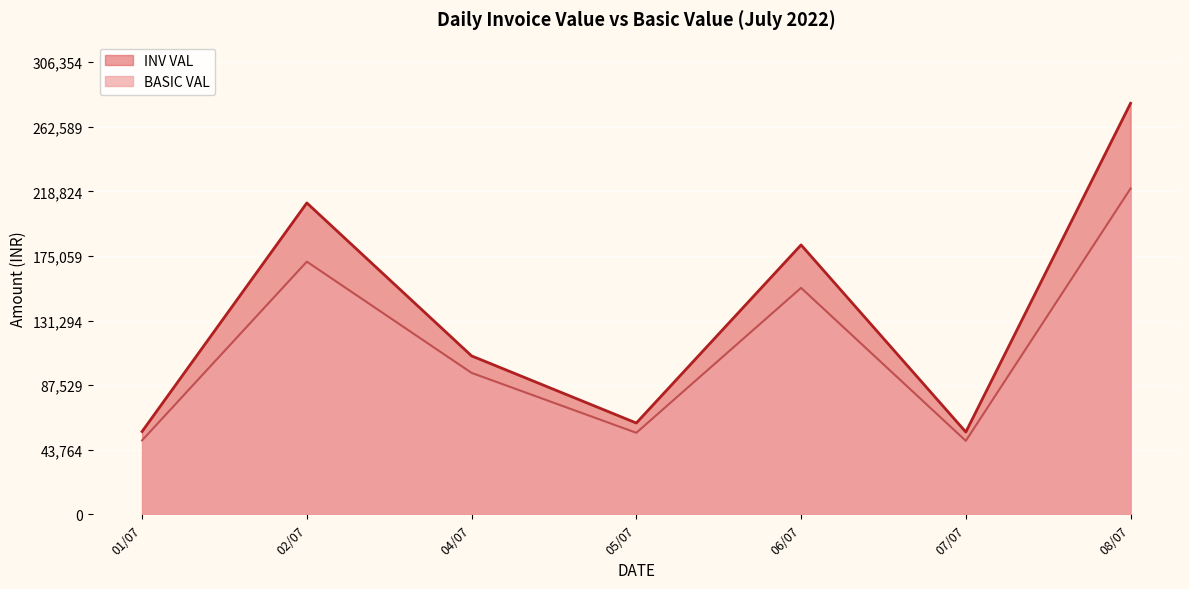

Which series has the widest spread of values?

INV VAL